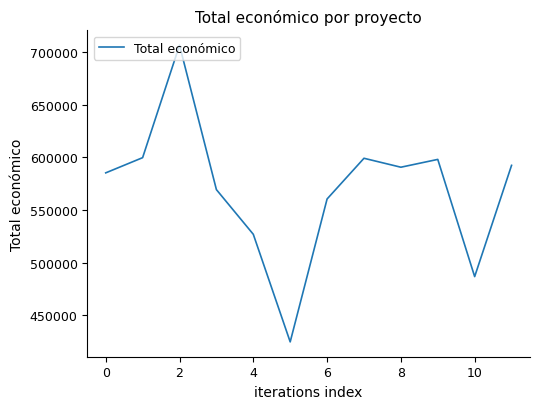

What is the maximum value shown in the chart?

706697